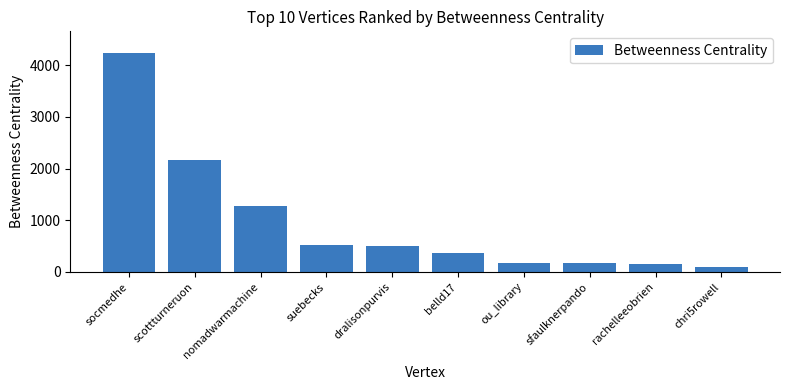

What is the difference between the values at belld17 and ou_library?

202.0